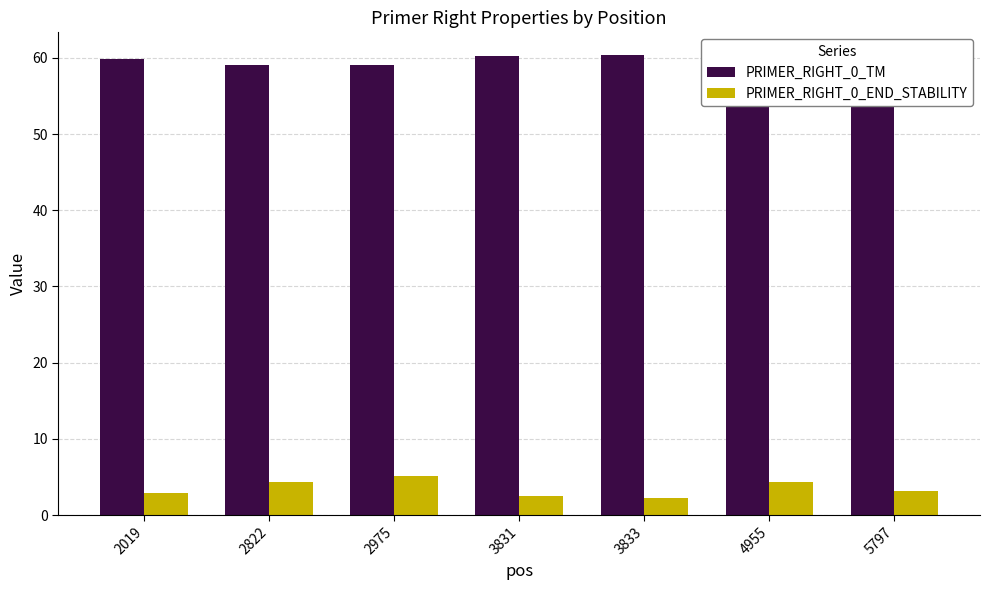

What value does the PRIMER_RIGHT_0_TM series have at 3833?

60.3